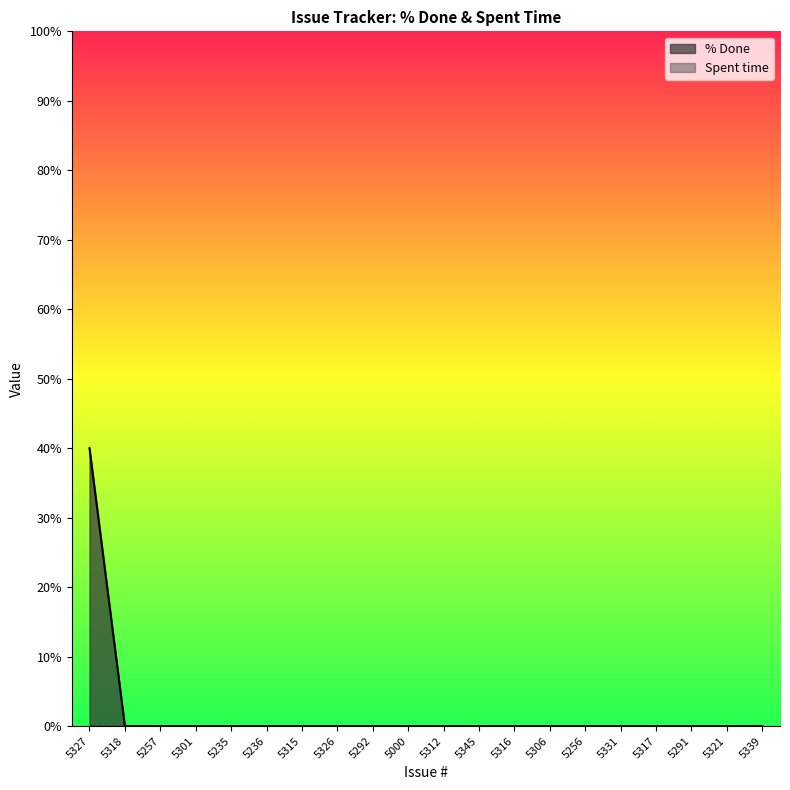

True or false: the data has more than 1 interior local peaks.

False